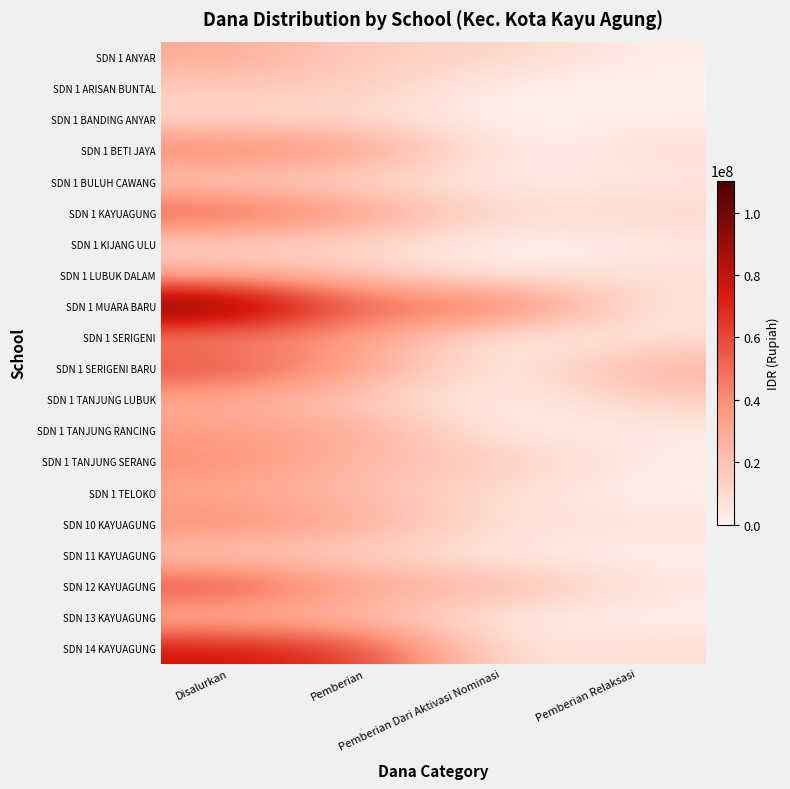

Reading left to right, extract all data points from this chart.

SDN 1 ANYAR: Disalurkan=30150000	Pemberian=14625000	Pemberian Dari Aktivasi Nominasi=13500000	Pemberian Relaksasi=2025000
SDN 1 ARISAN BUNTAL: Disalurkan=16200000	Pemberian=15750000	Pemberian Dari Aktivasi Nominasi=0	Pemberian Relaksasi=450000
SDN 1 BANDING ANYAR: Disalurkan=10125000	Pemberian=8325000	Pemberian Dari Aktivasi Nominasi=0	Pemberian Relaksasi=1800000
SDN 1 BETI JAYA: Disalurkan=46575000	Pemberian=38025000	Pemberian Dari Aktivasi Nominasi=0	Pemberian Relaksasi=8550000
SDN 1 BULUH CAWANG: Disalurkan=13500000	Pemberian=8100000	Pemberian Dari Aktivasi Nominasi=1800000	Pemberian Relaksasi=3600000
SDN 1 KAYUAGUNG: Disalurkan=58275000	Pemberian=36225000	Pemberian Dari Aktivasi Nominasi=9000000	Pemberian Relaksasi=13050000
SDN 1 KIJANG ULU: Disalurkan=11700000	Pemberian=9450000	Pemberian Dari Aktivasi Nominasi=0	Pemberian Relaksasi=2250000
SDN 1 LUBUK DALAM: Disalurkan=26100000	Pemberian=17100000	Pemberian Dari Aktivasi Nominasi=0	Pemberian Relaksasi=9000000
SDN 1 MUARA BARU: Disalurkan=110250000	Pemberian=49275000	Pemberian Dari Aktivasi Nominasi=55800000	Pemberian Relaksasi=5175000
SDN 1 SERIGENI: Disalurkan=39825000	Pemberian=33525000	Pemberian Dari Aktivasi Nominasi=0	Pemberian Relaksasi=6300000
SDN 1 SERIGENI BARU: Disalurkan=60975000	Pemberian=33075000	Pemberian Dari Aktivasi Nominasi=0	Pemberian Relaksasi=27900000
SDN 1 TANJUNG LUBUK: Disalurkan=28800000	Pemberian=13950000	Pemberian Dari Aktivasi Nominasi=0	Pemberian Relaksasi=14850000
SDN 1 TANJUNG RANCING: Disalurkan=33750000	Pemberian=30600000	Pemberian Dari Aktivasi Nominasi=0	Pemberian Relaksasi=3150000
SDN 1 TANJUNG SERANG: Disalurkan=42075000	Pemberian=21600000	Pemberian Dari Aktivasi Nominasi=17775000	Pemberian Relaksasi=2700000
SDN 1 TELOKO: Disalurkan=29025000	Pemberian=22050000	Pemberian Dari Aktivasi Nominasi=6525000	Pemberian Relaksasi=450000
SDN 10 KAYUAGUNG: Disalurkan=42975000	Pemberian=28350000	Pemberian Dari Aktivasi Nominasi=7650000	Pemberian Relaksasi=6975000
SDN 11 KAYUAGUNG: Disalurkan=14400000	Pemberian=12150000	Pemberian Dari Aktivasi Nominasi=1350000	Pemberian Relaksasi=900000
SDN 12 KAYUAGUNG: Disalurkan=63450000	Pemberian=31050000	Pemberian Dari Aktivasi Nominasi=27225000	Pemberian Relaksasi=5175000
SDN 13 KAYUAGUNG: Disalurkan=22275000	Pemberian=20025000	Pemberian Dari Aktivasi Nominasi=1350000	Pemberian Relaksasi=900000
SDN 14 KAYUAGUNG: Disalurkan=77175000	Pemberian=63900000	Pemberian Dari Aktivasi Nominasi=4500000	Pemberian Relaksasi=8775000